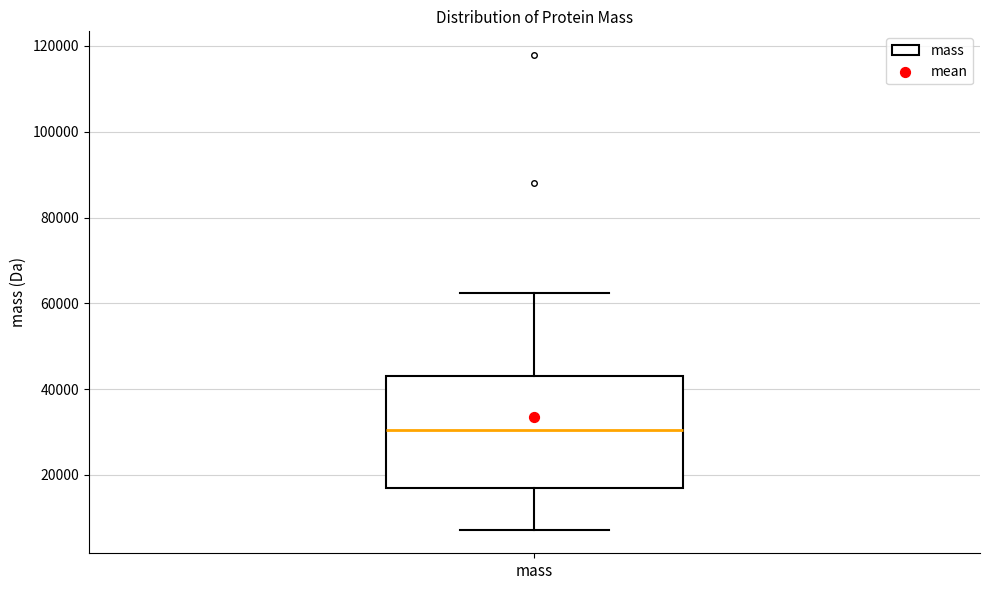

Where does the upper whisker of the box for mass end on the y-axis? The values are not printed on the chart, so give them approximately, as read against the axis.

62000